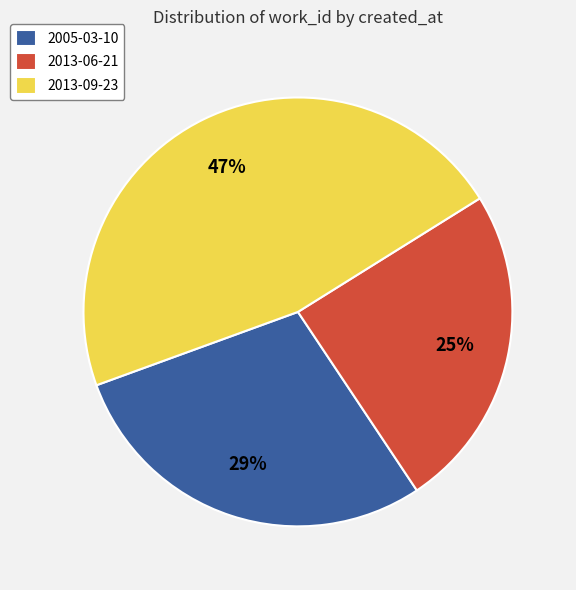

Is the sum of 2005-03-10 and 2013-09-23 greater than half?

Yes